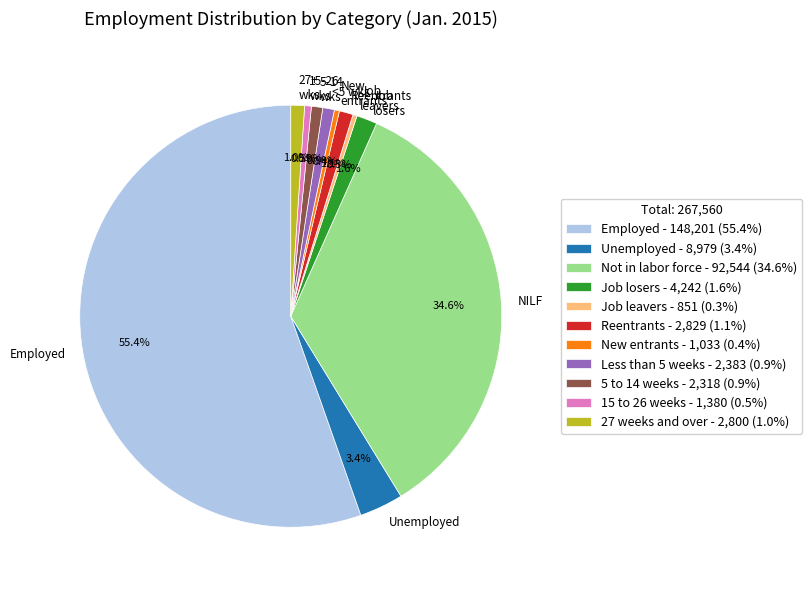

To the nearest percent, what is the difference between the largest and smallest slice percentages?

55%